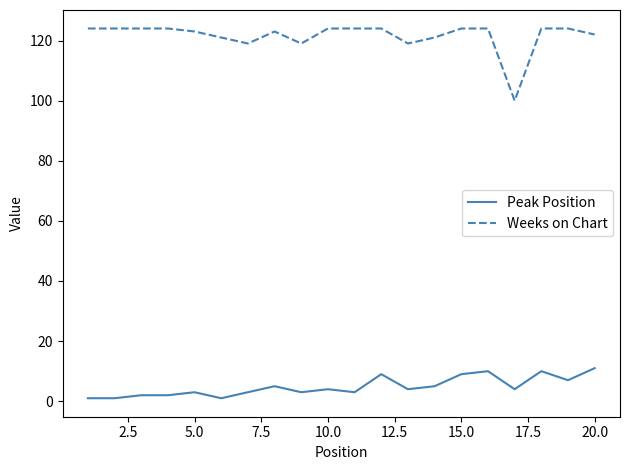

What is the difference between the maximum and minimum values in the Weeks on Chart series?

24